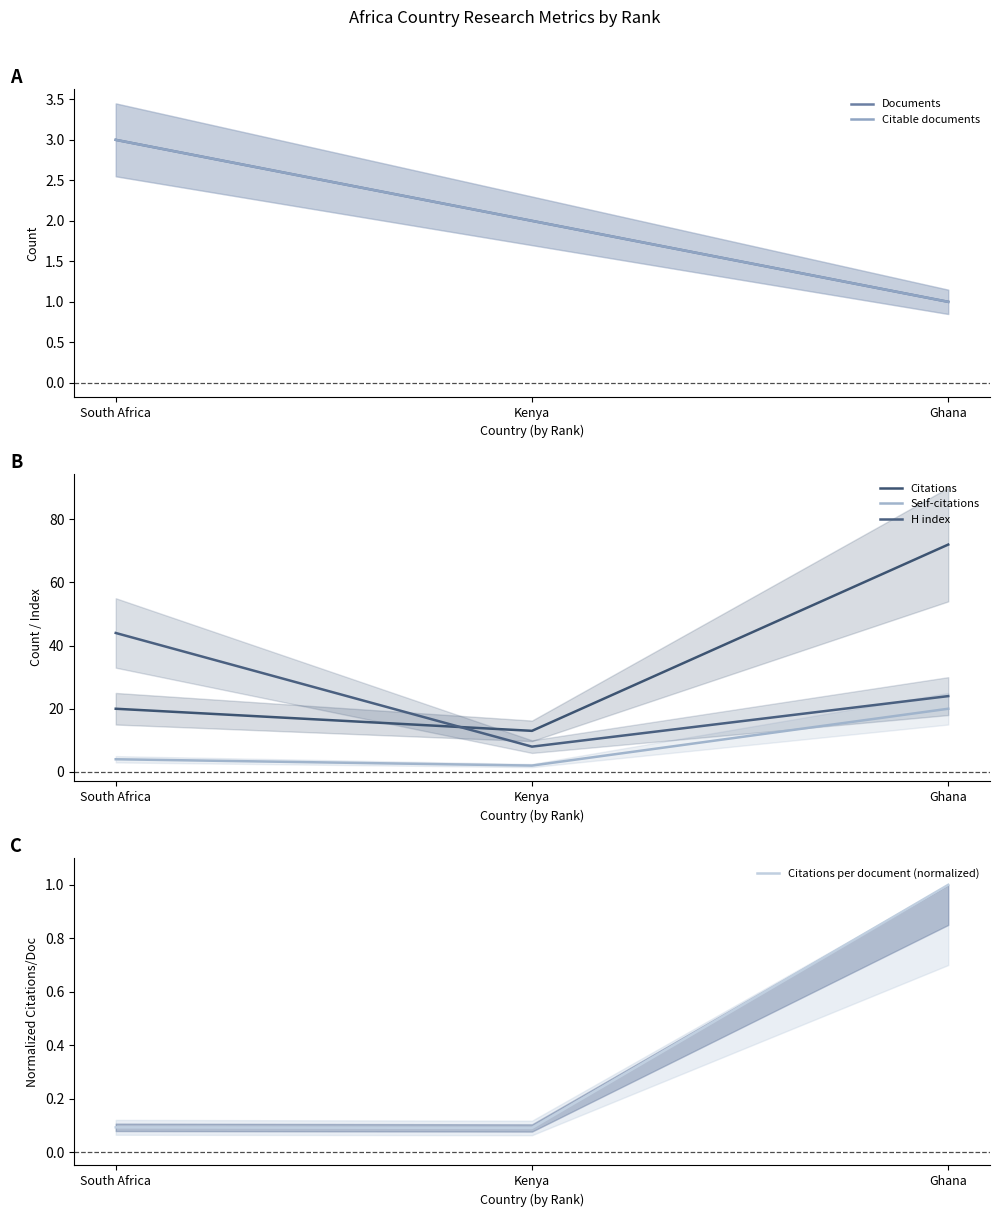

Where is H index nearest to the value 26?

Ghana